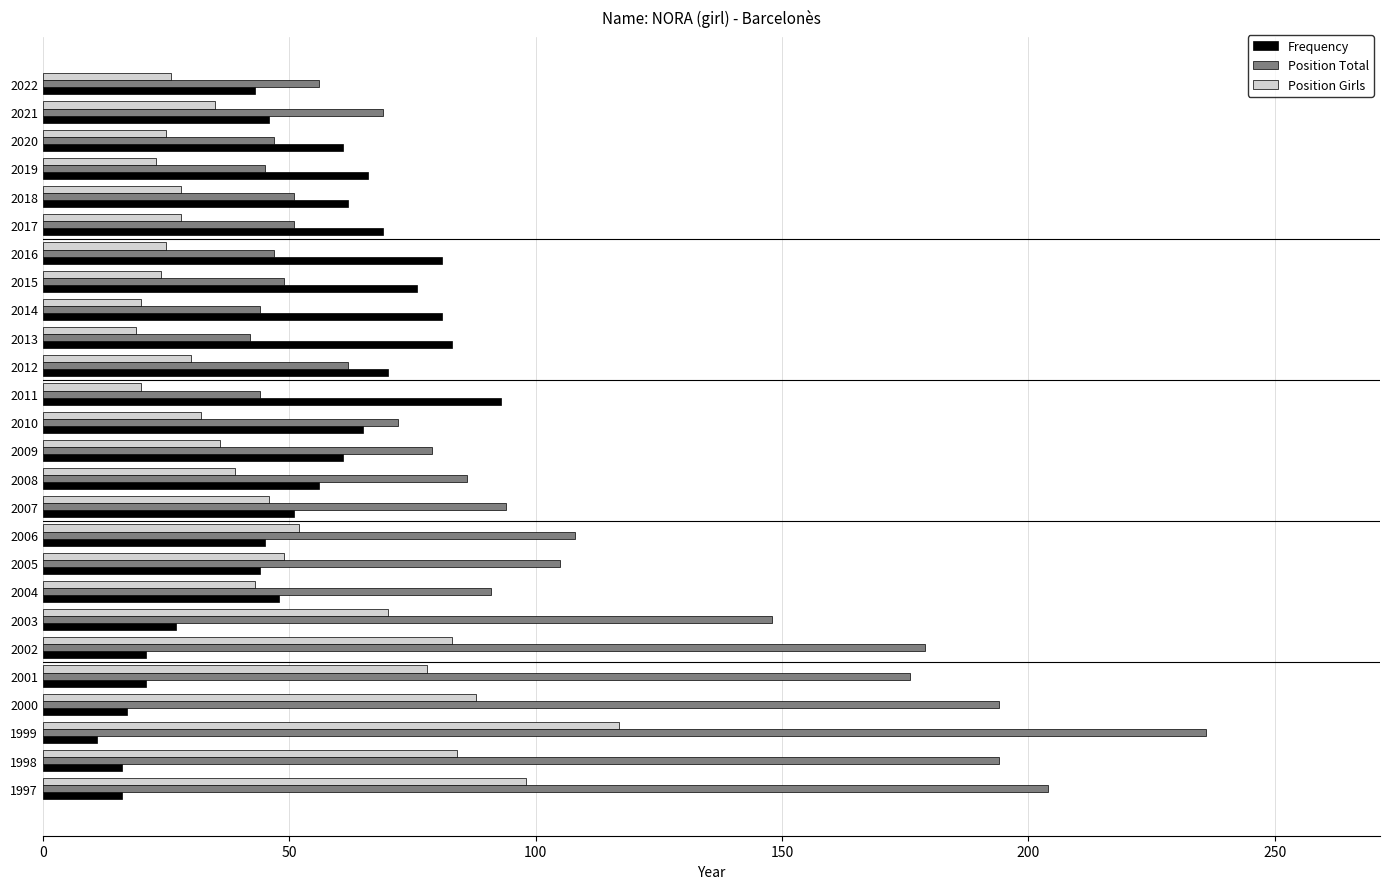

Which series has the widest spread of values?

Position Total